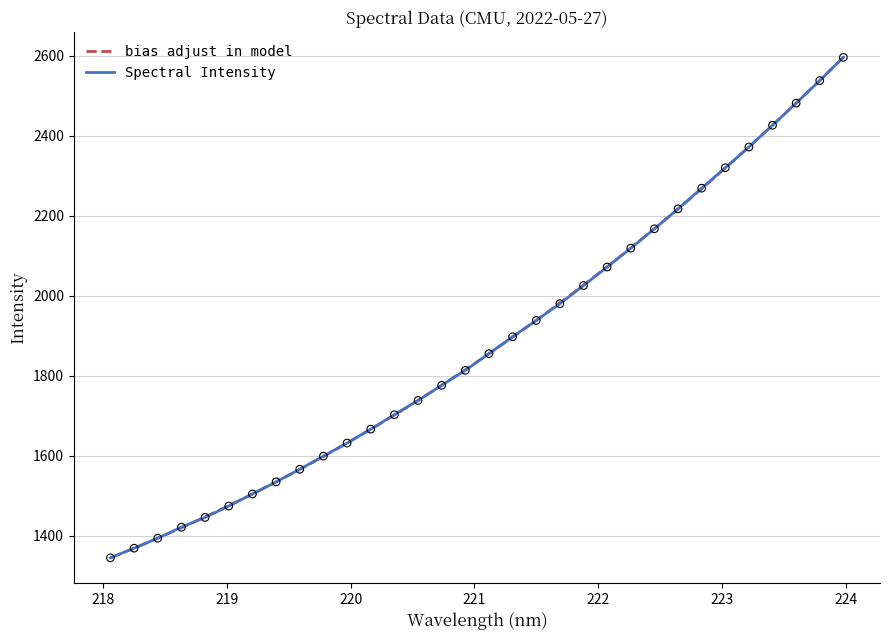

What is the lowest value of the Spectral Intensity series?

1344.3